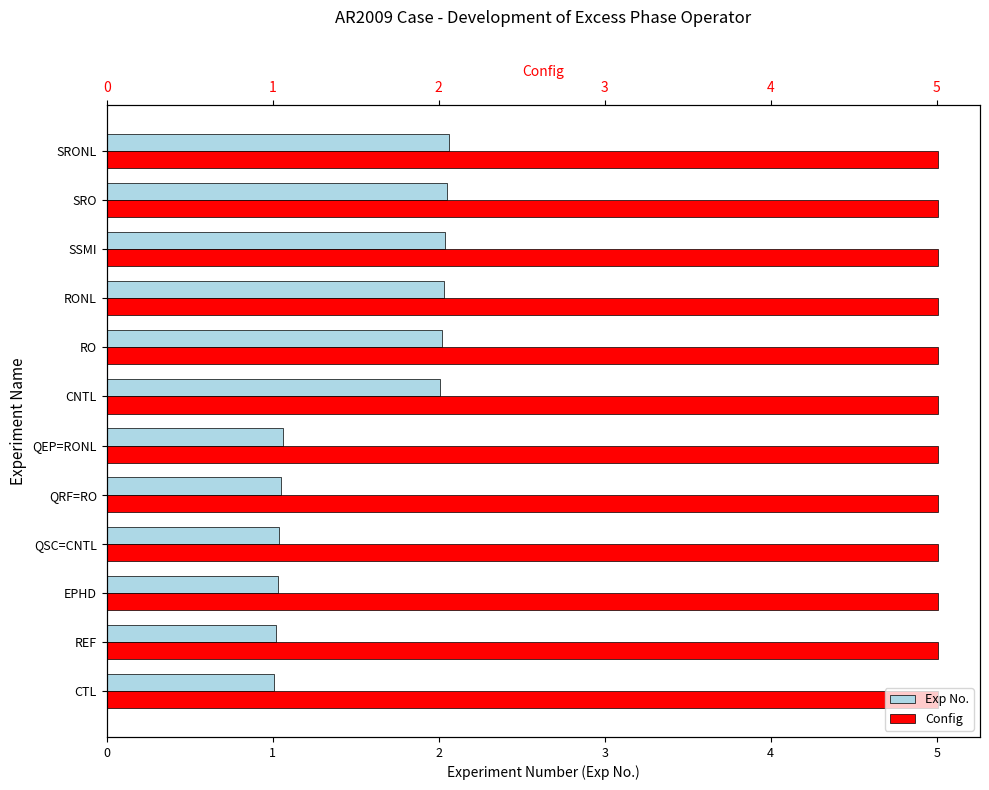

How many categories are shown in the chart?

12